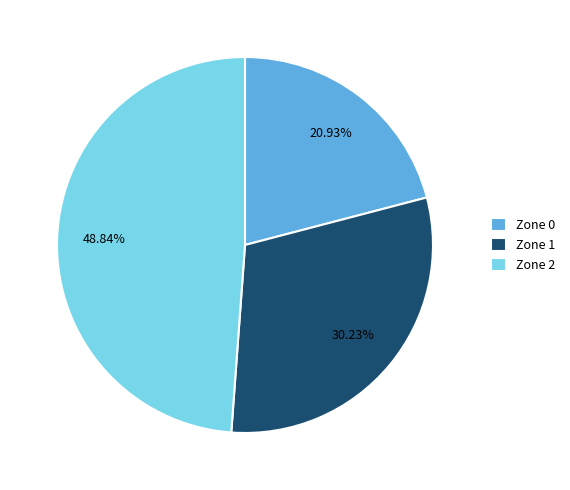

Which slice is the largest?

Zone 2